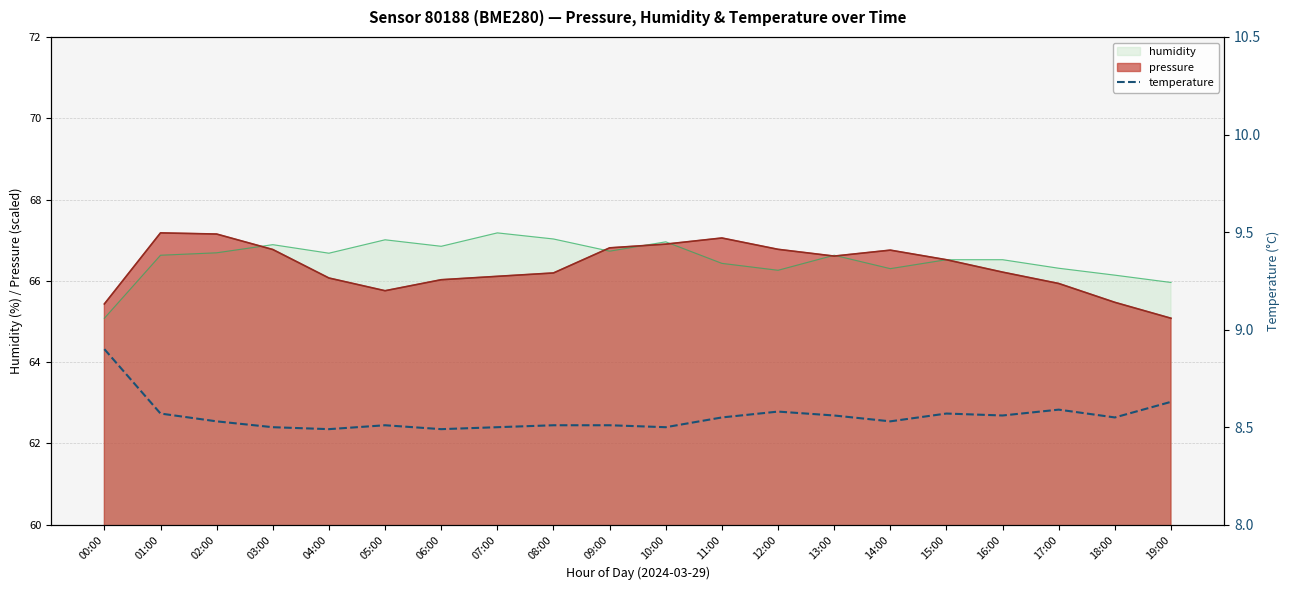

Is the value of pressure at 06:00 greater than the value of humidity at 16:00?

No